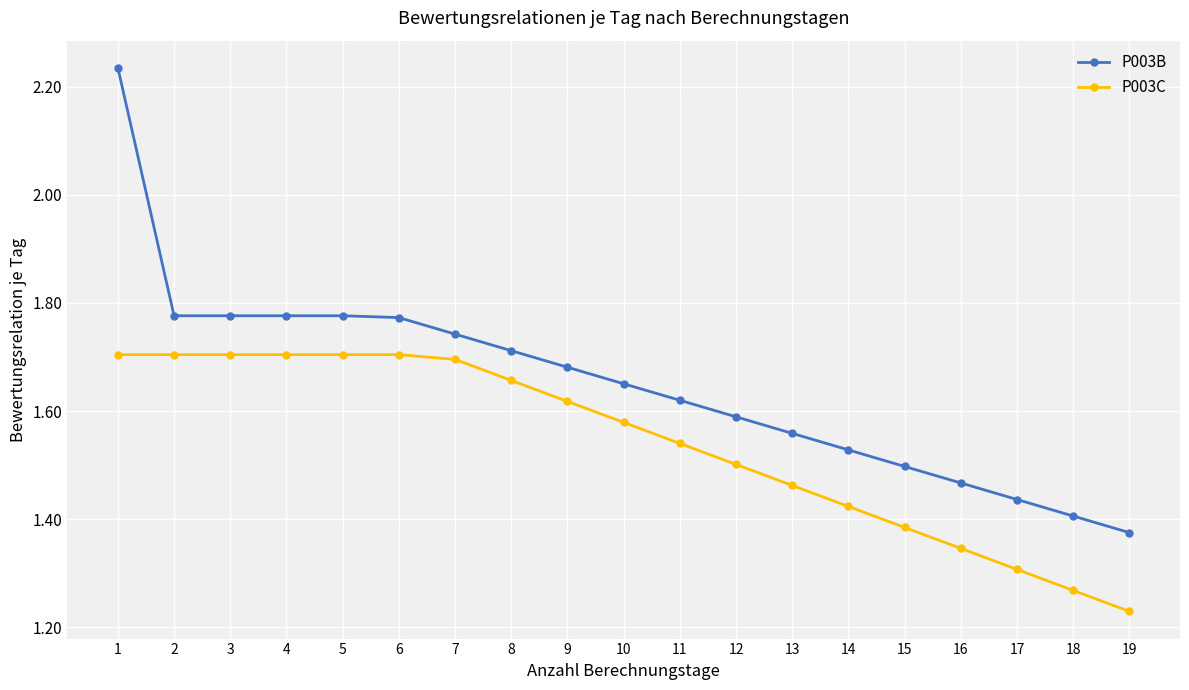

At which category does the chart reach its minimum across all series?

19